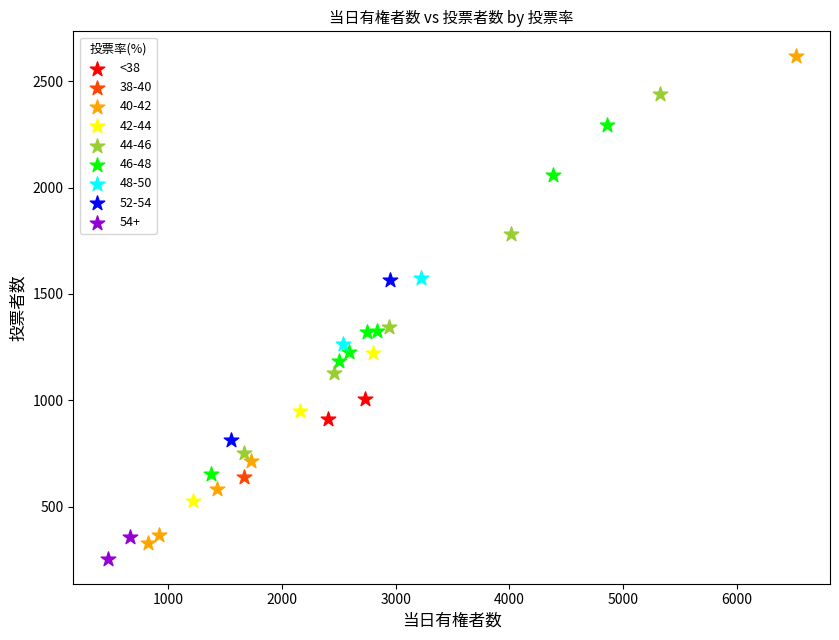

What are all the series names shown in the legend?

<38, 38-40, 40-42, 42-44, 44-46, 46-48, 48-50, 52-54, 54+